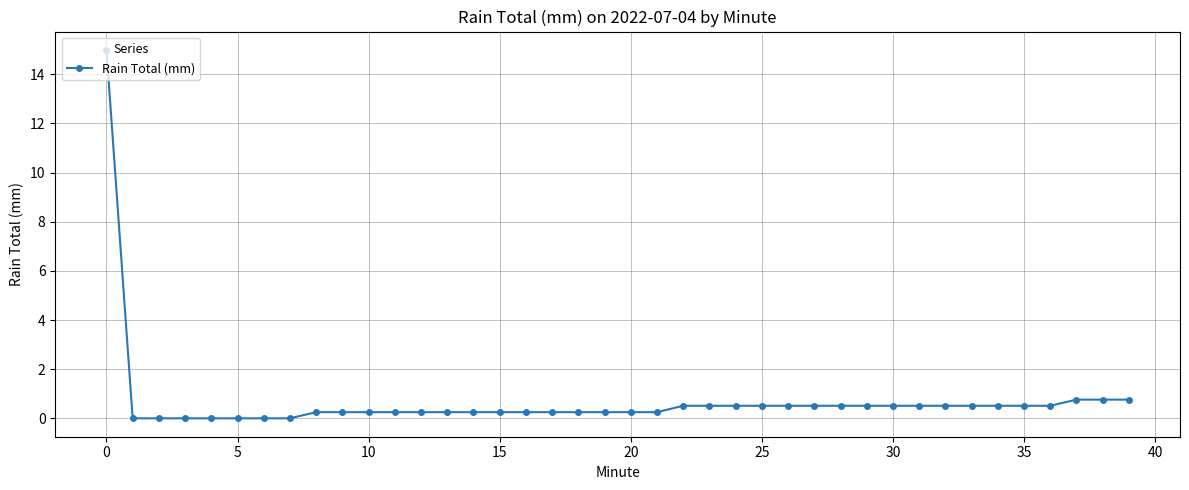

How many distinct data groups are displayed?

1